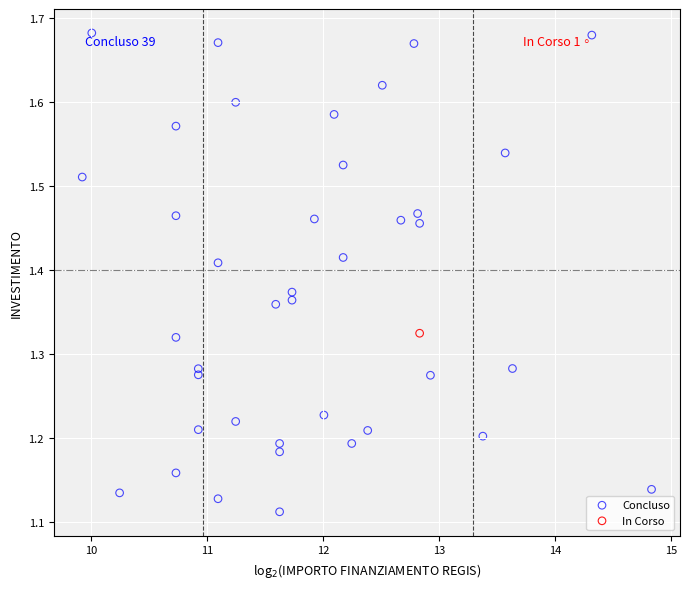

What are all the series names shown in the legend?

Concluso, In Corso